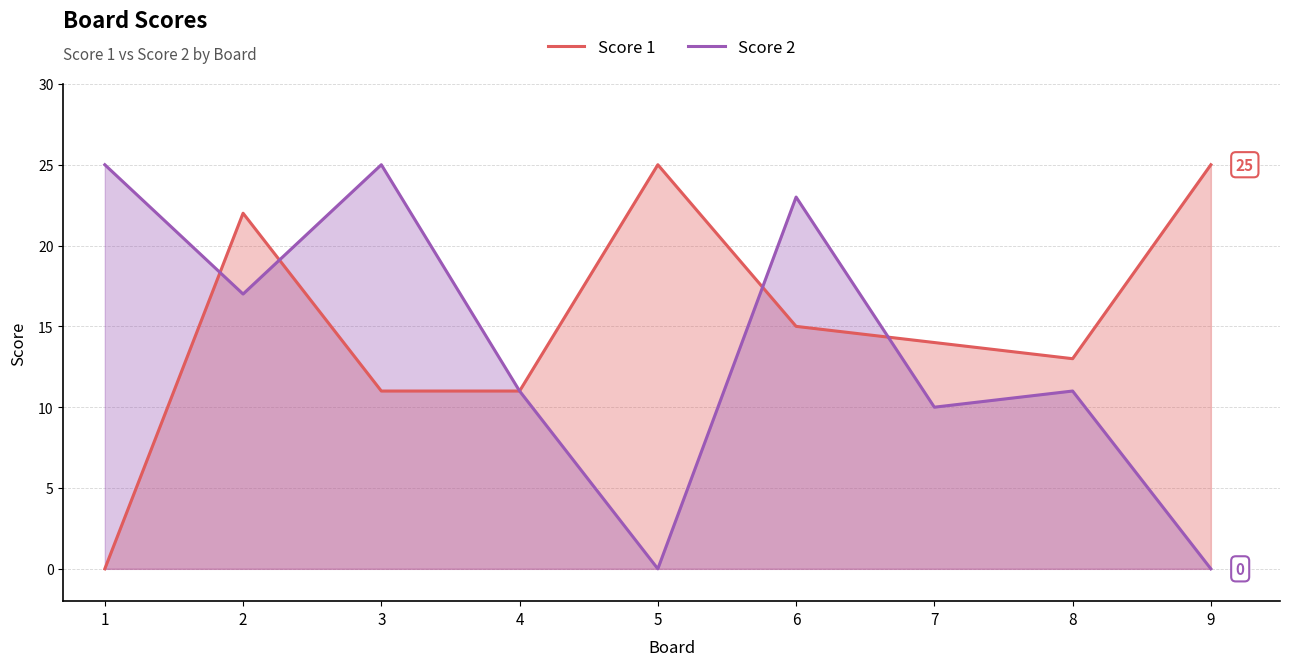

What are all the series names shown in the legend?

Score 1, Score 2